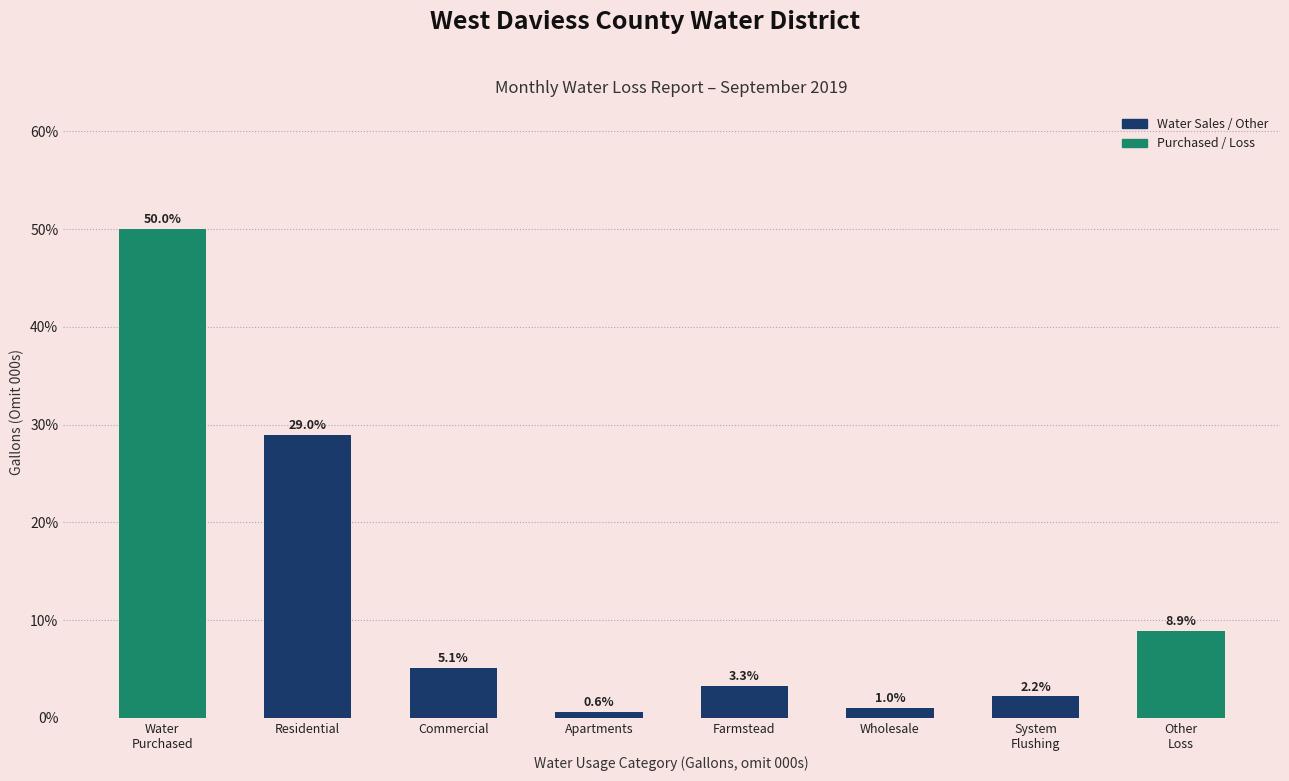

Reading left to right, list all the values displayed in this chart.

50.0	29.0	5.1	0.6	3.3	1.0	2.2	8.9